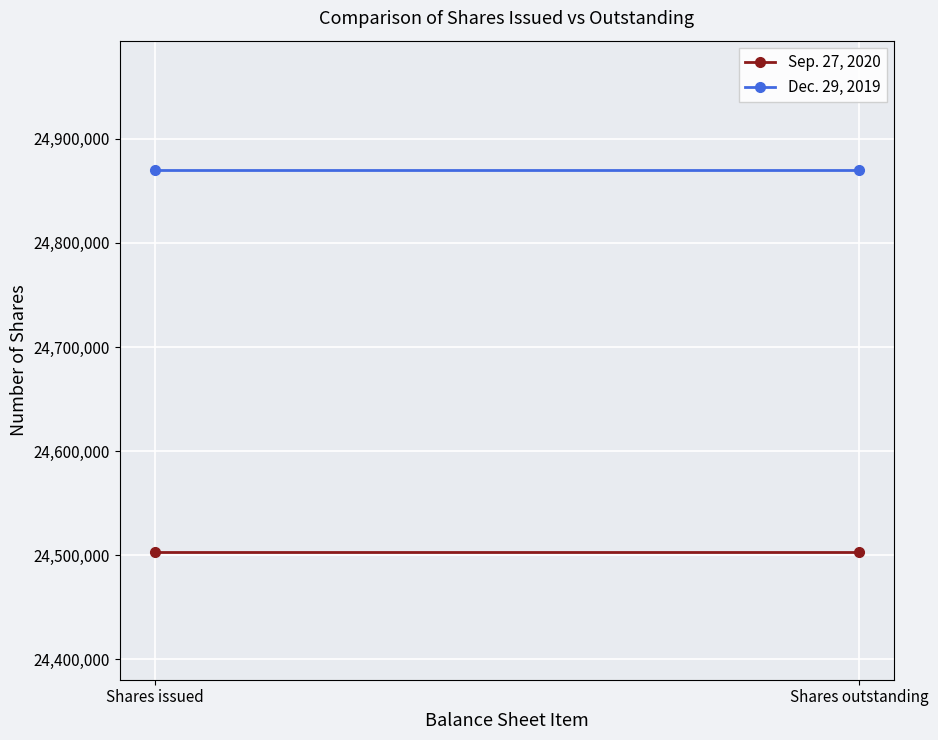

Where is Dec. 29, 2019 nearest to the value 24869921?

Shares issued